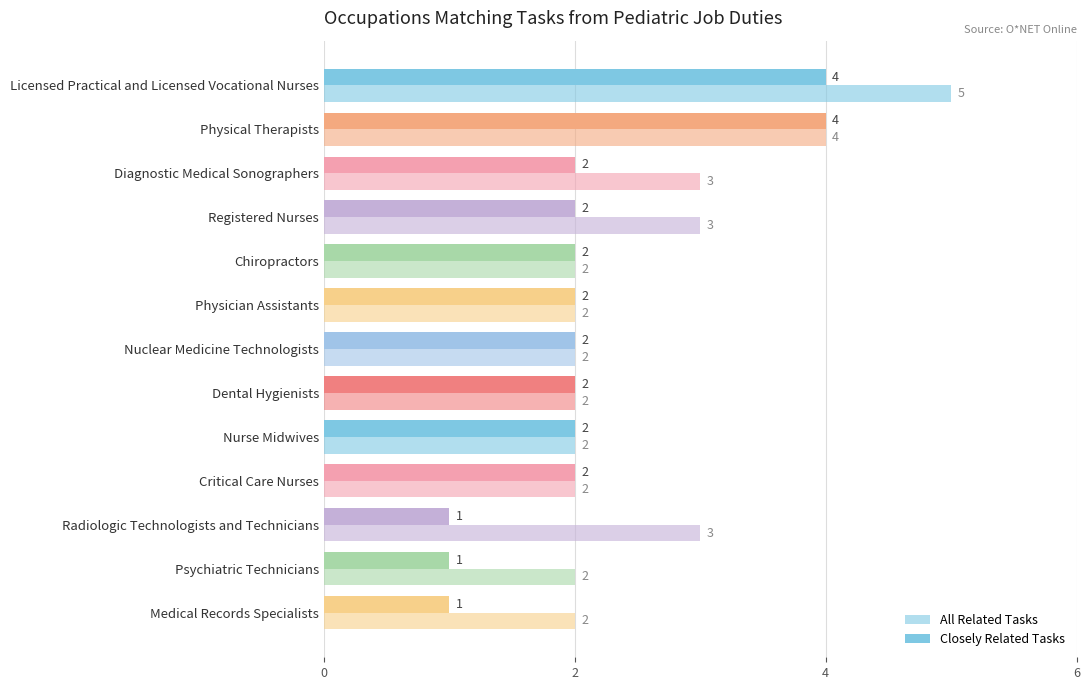

Which series has the widest spread of values?

All Related Tasks